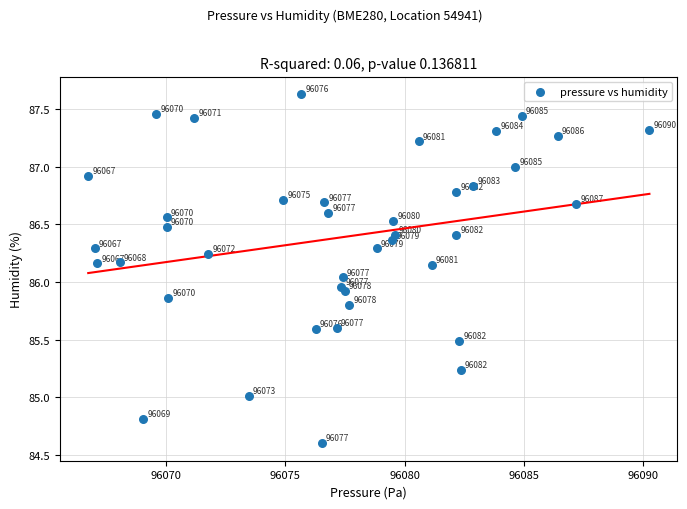

What is the range of X values (max minus min)?

23.5